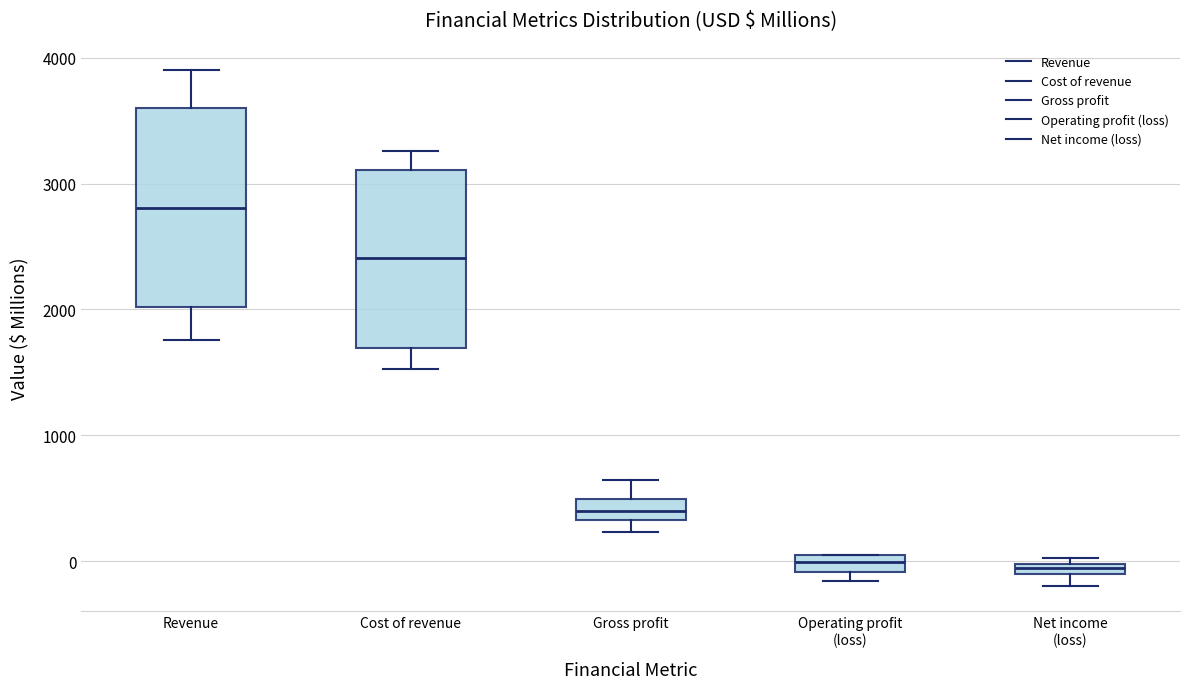

Where is the lower edge of the box for Revenue on the y-axis? The values are not printed on the chart, so give them approximately, as read against the axis.

2000